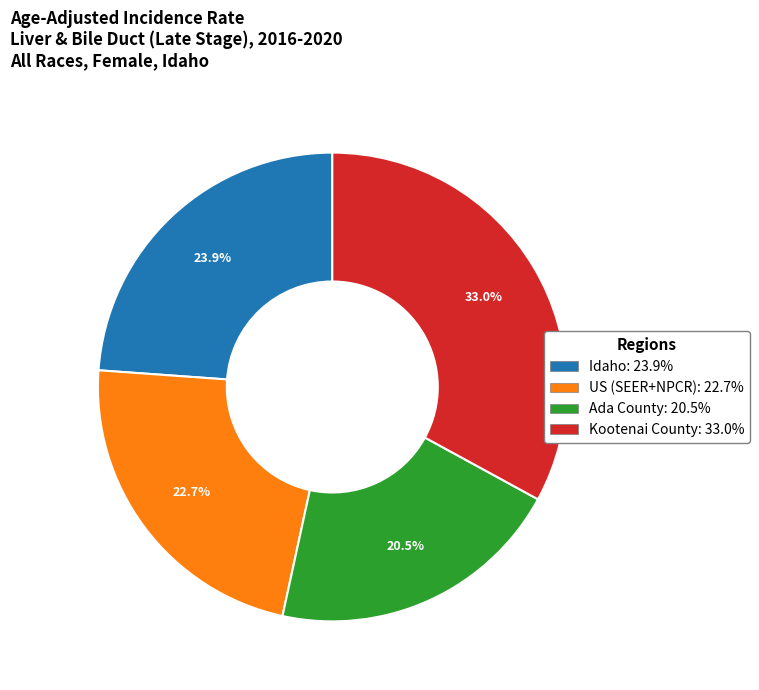

To the nearest percent, what is the average slice percentage?

25%